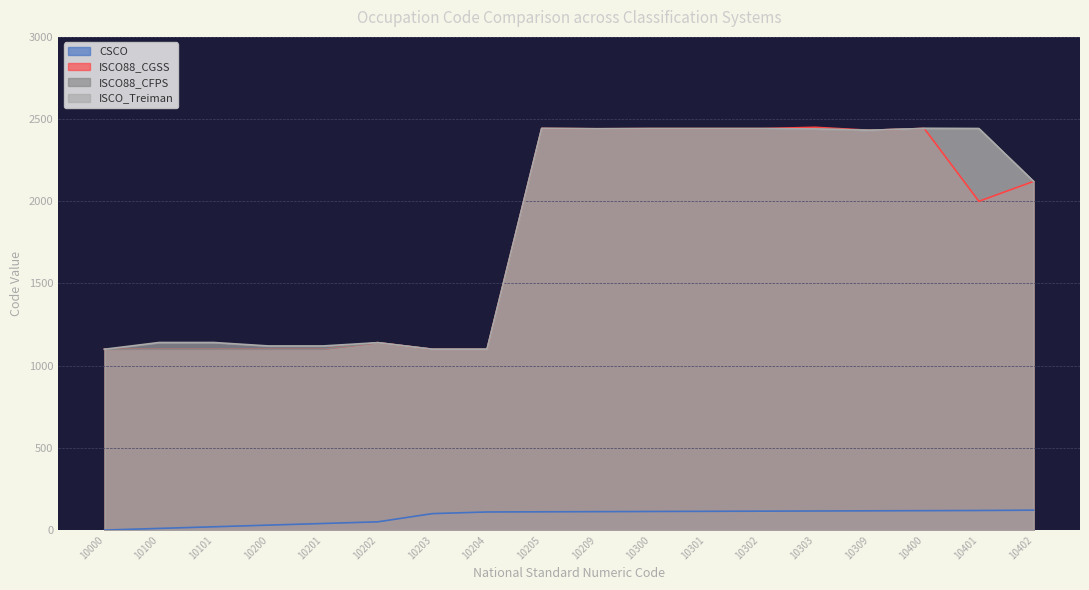

What is the approximate value of CSCO at 10300?

113